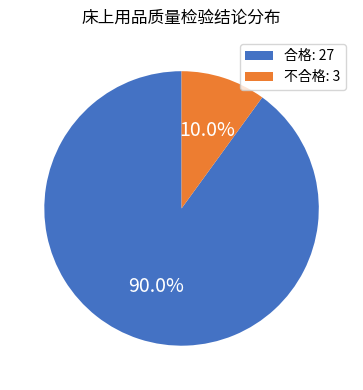

To the nearest percent, what is the difference between the largest and smallest slice percentages?

80%